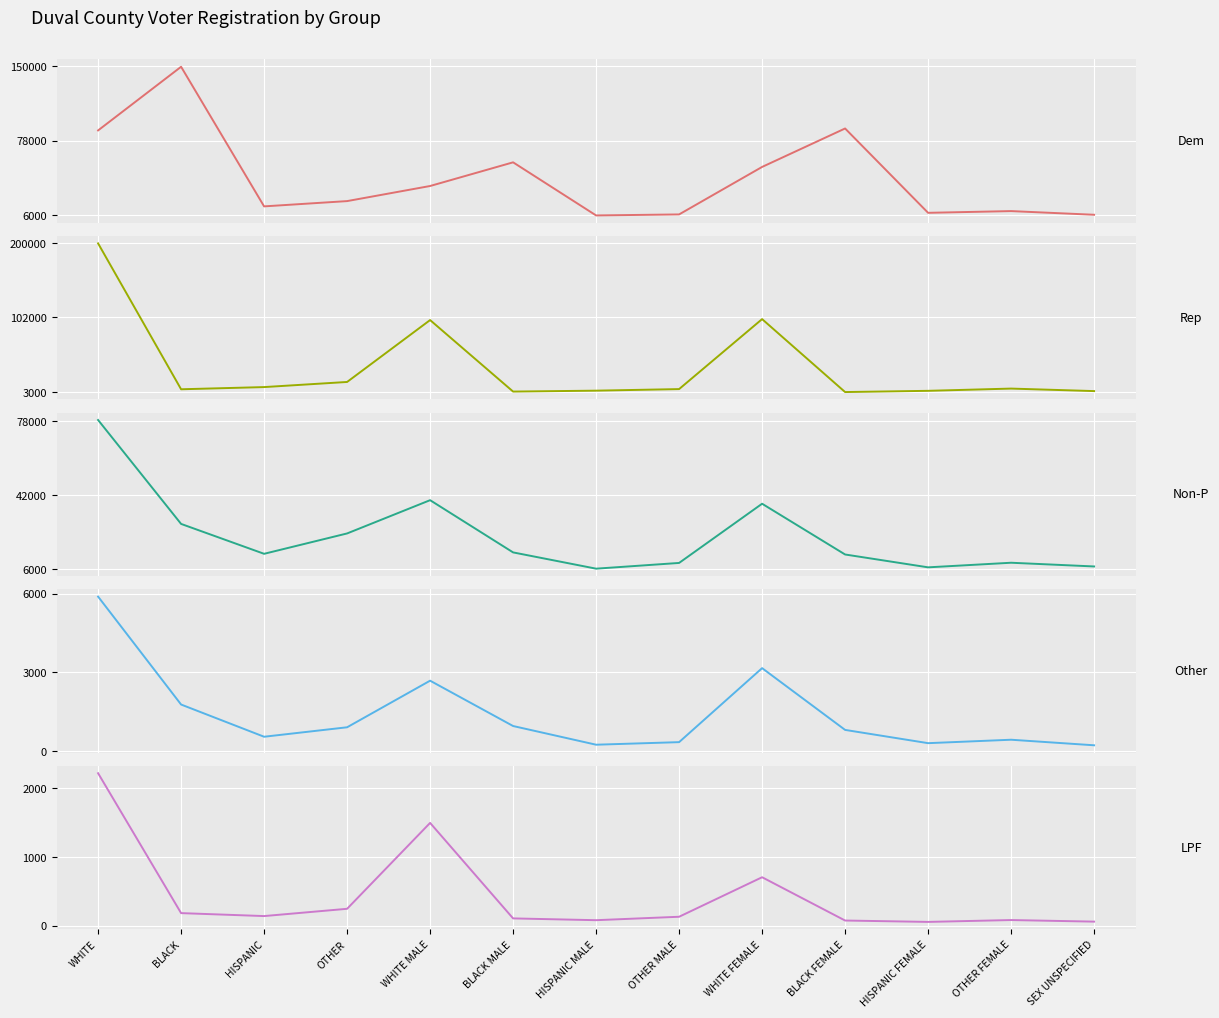

True or false: Rep has a value of 13693 at HISPANIC.

False